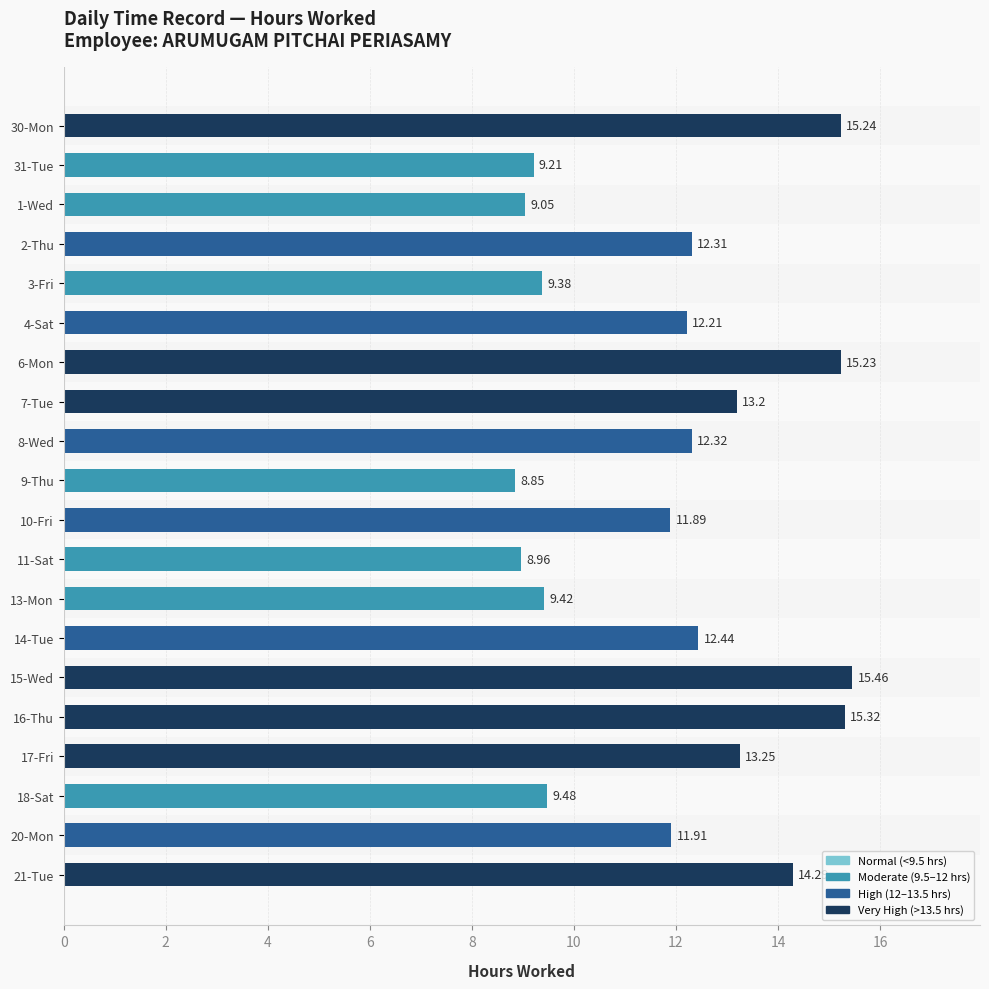

What is the average value?

12.0